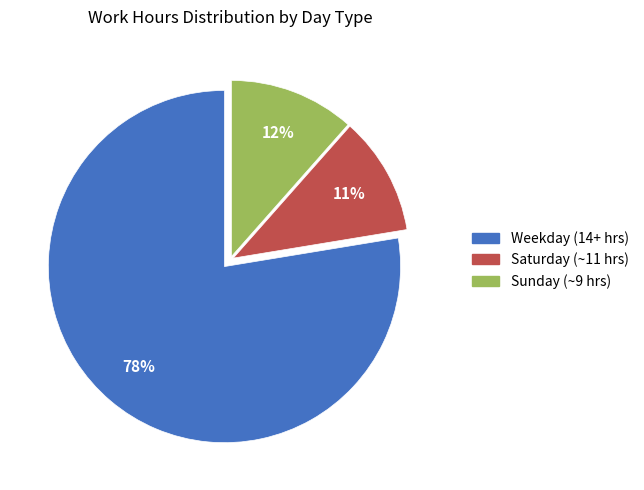

Is it true that Sunday (~9 hrs) is 1% of the pie?

False